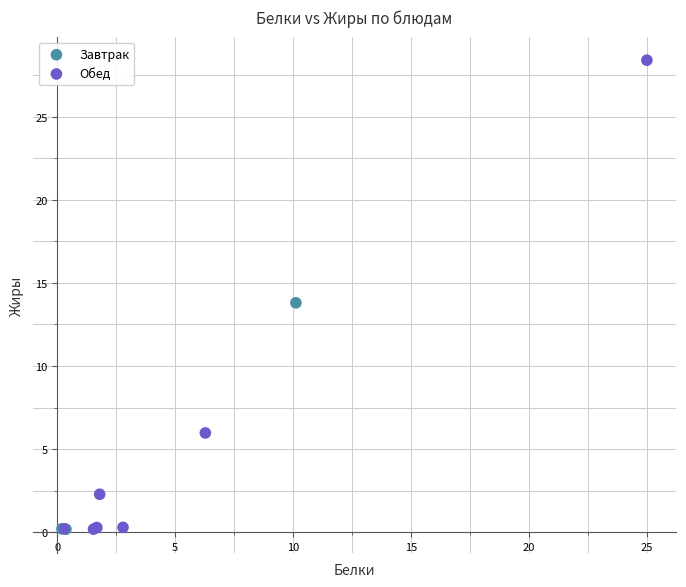

Which series reaches the maximum Y coordinate?

Обед